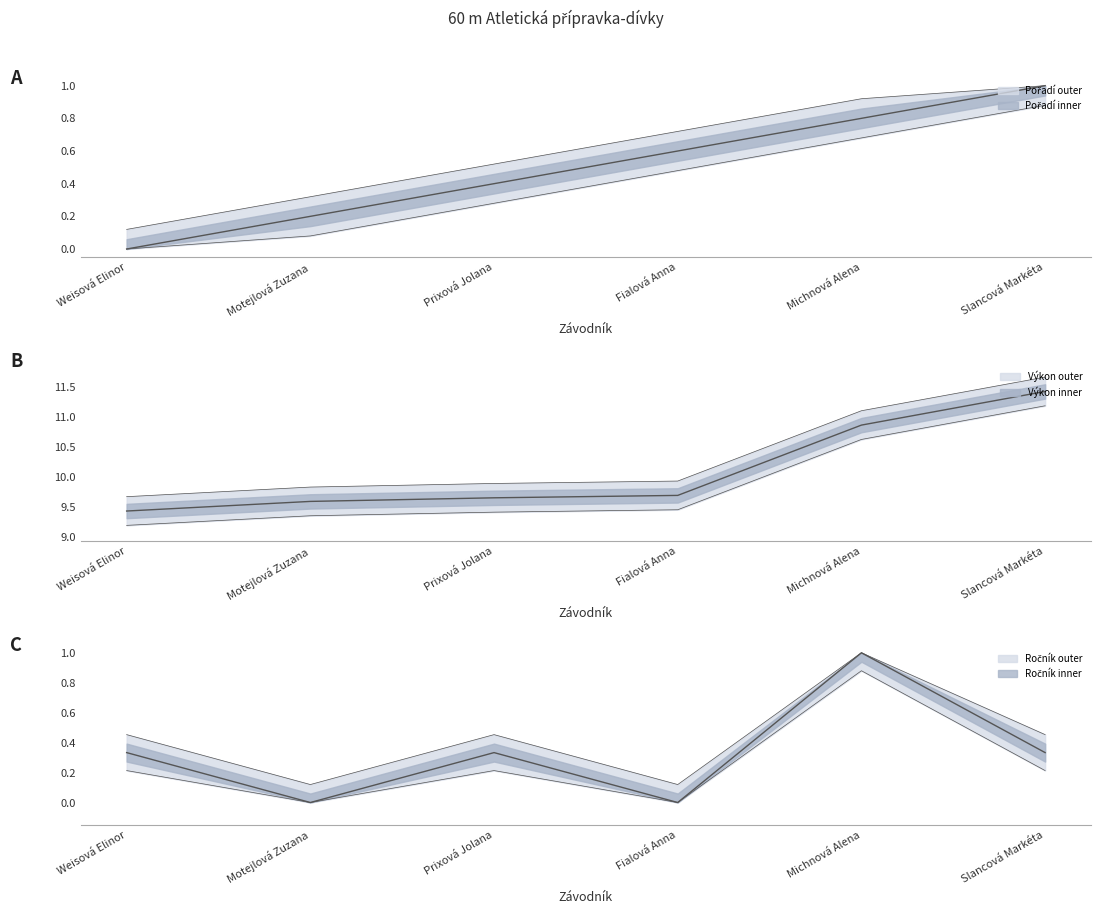

Does the chart have visible grid lines?

No